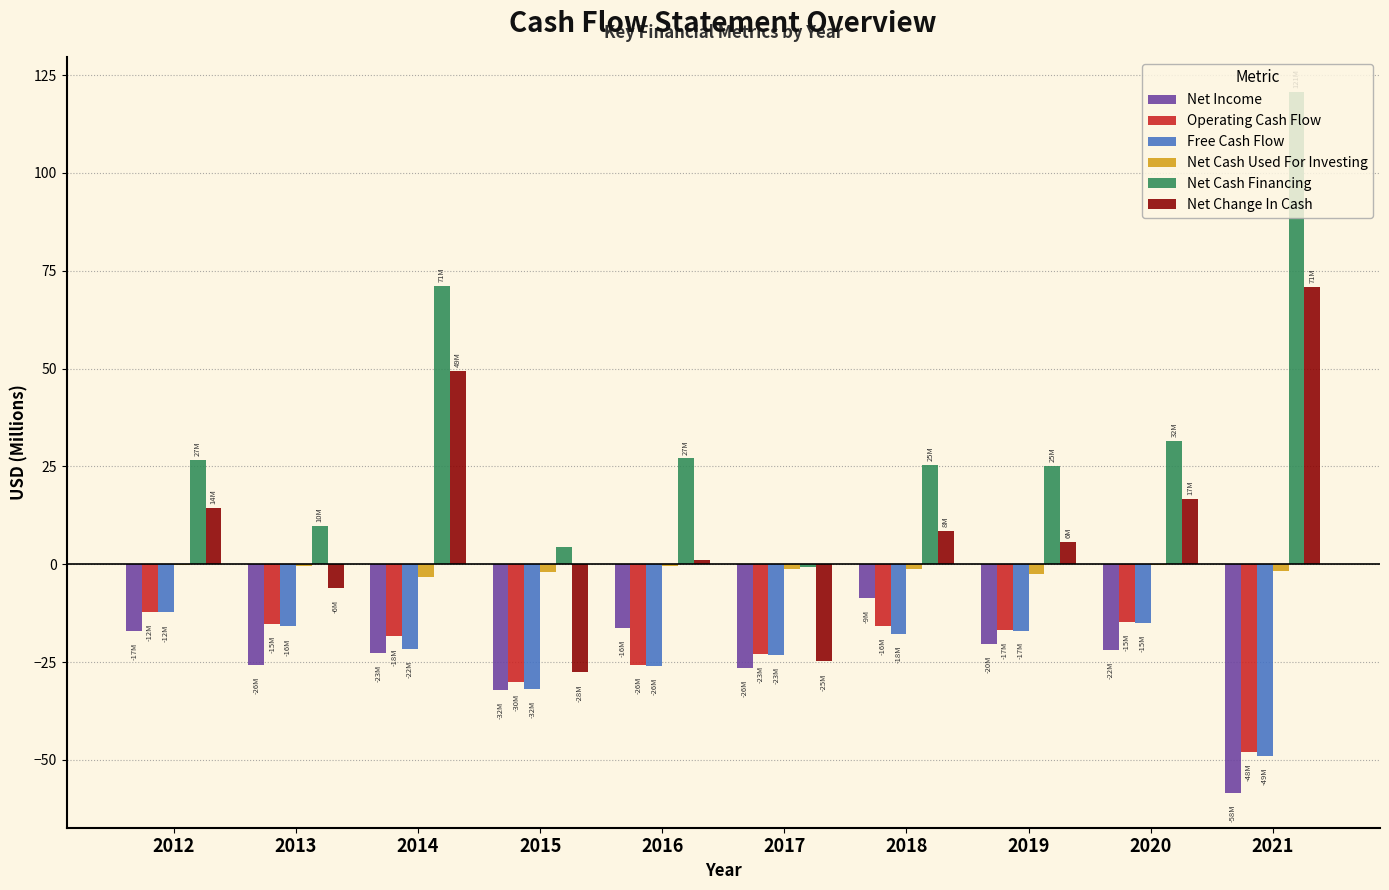

At which label does Net Cash Used For Investing first exceed -1?

2012